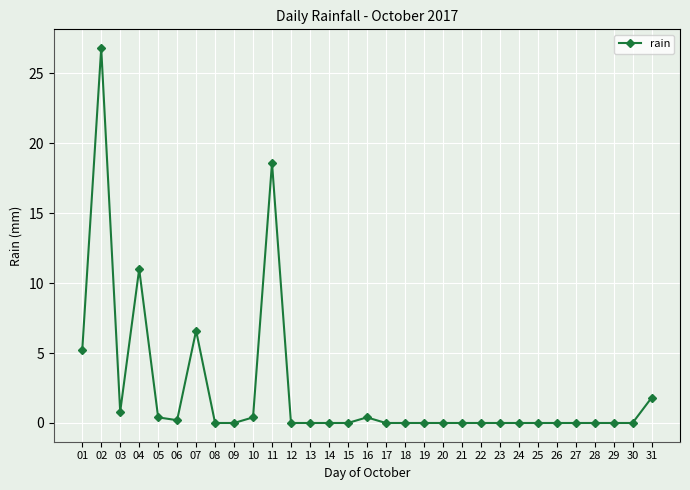

What is the change in value from 04 to 14?

-11.0